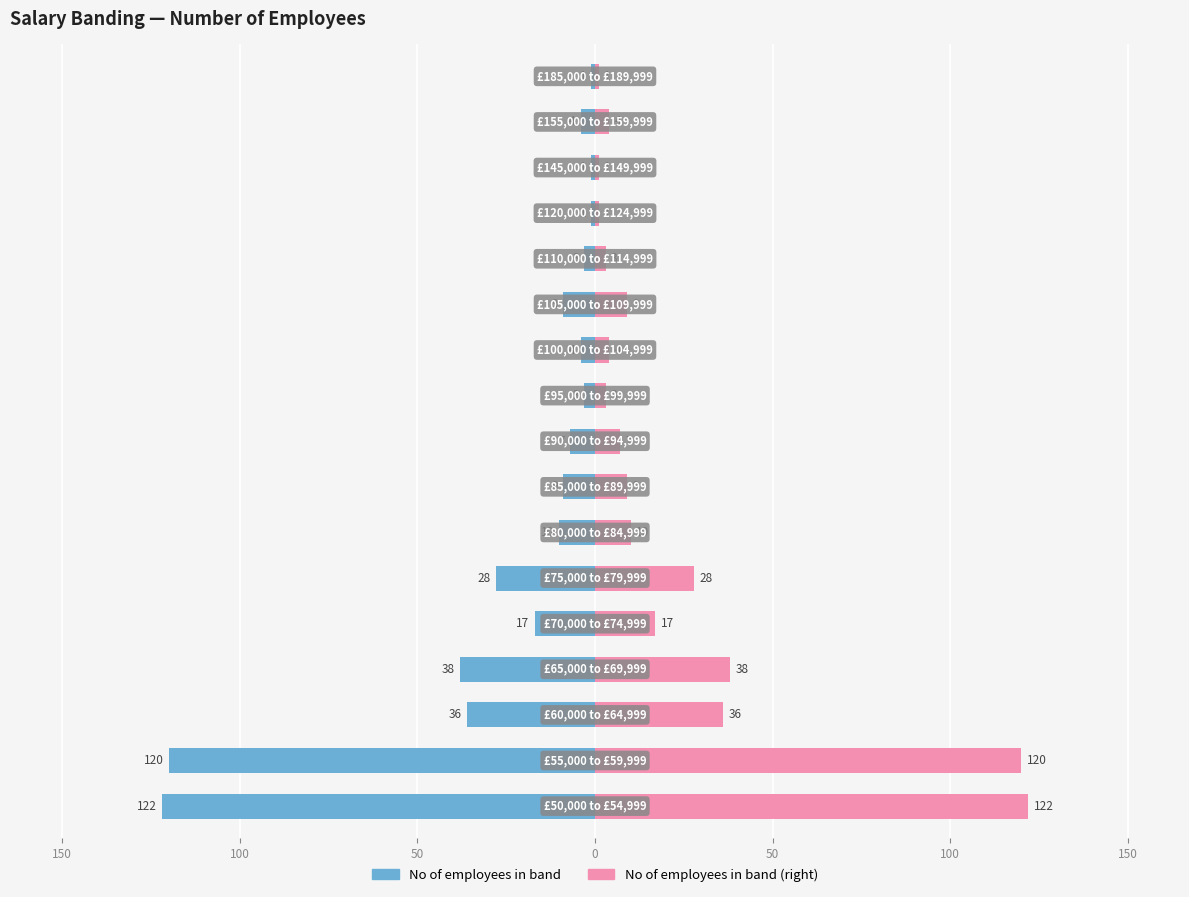

True or false: No of employees in band (right) has a value of 2 at 200.

False